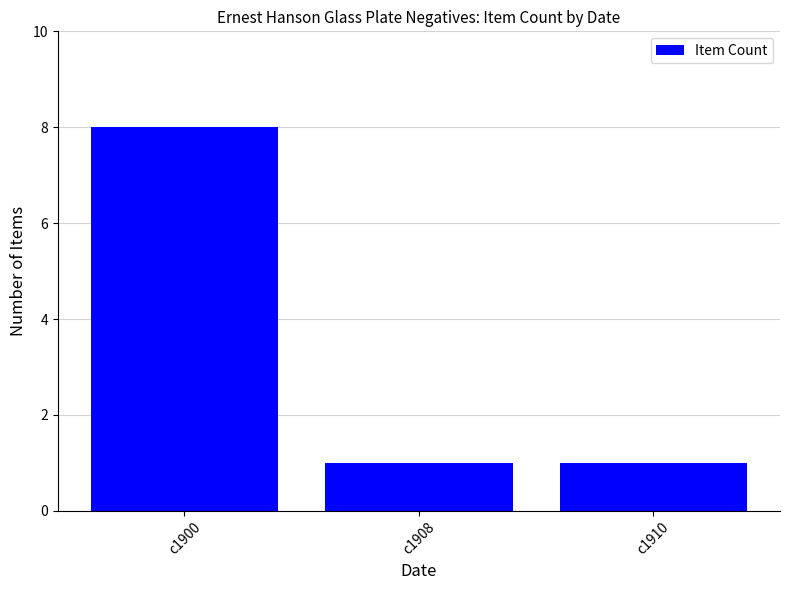

What is the sum of the values at c1900 and c1910?

9